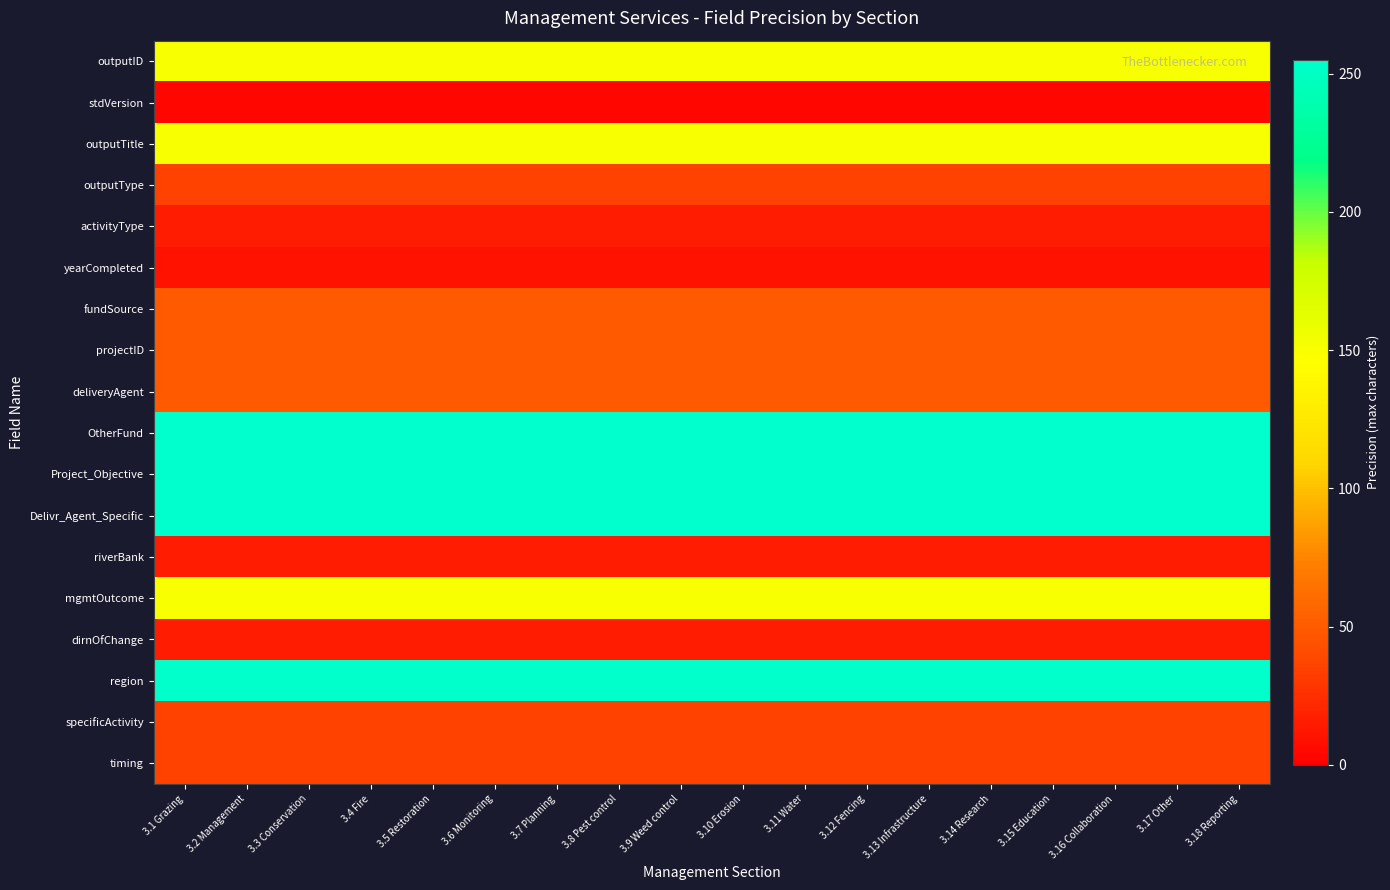

At which category is the sum across all series the highest?

3.1 Grazing